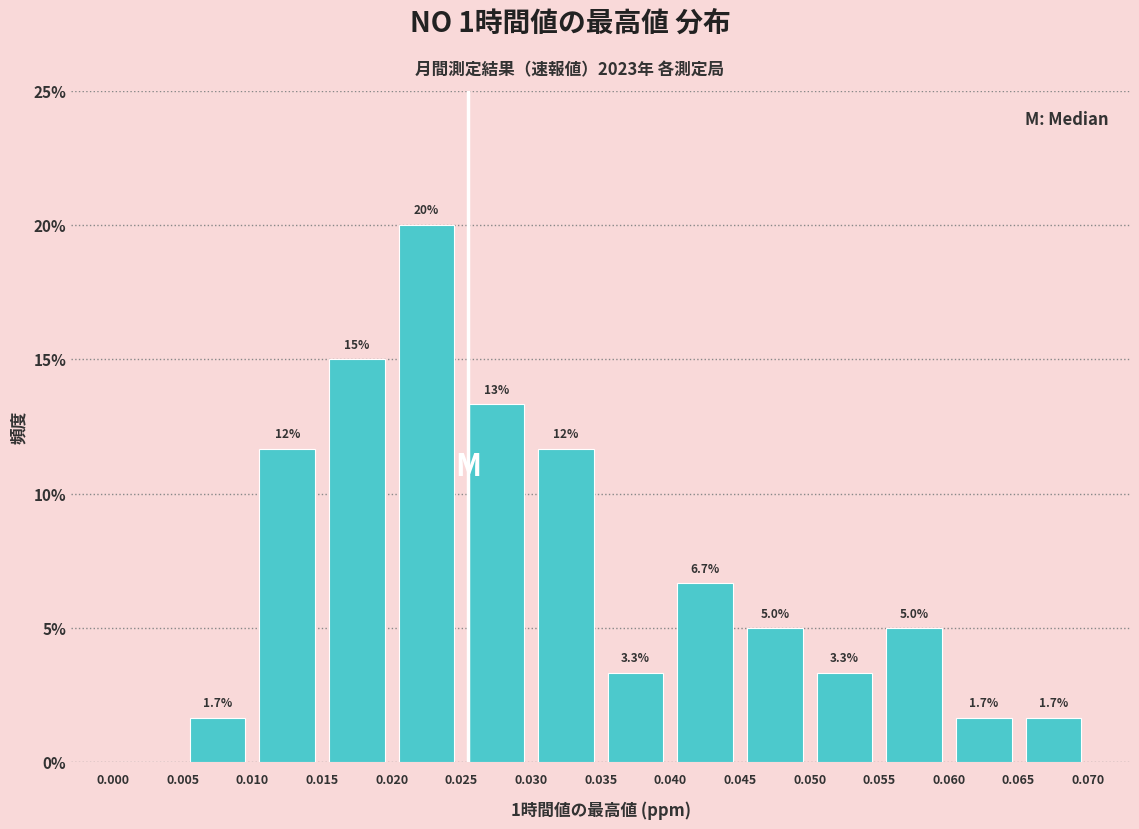

Which range on the x-axis has the tallest bar?

0.020 to 0.025